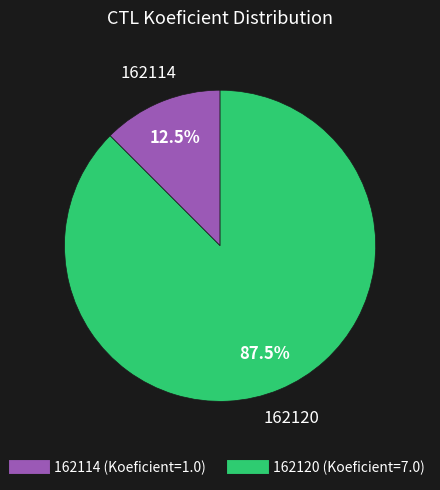

What is the largest slice in the pie chart?

162120